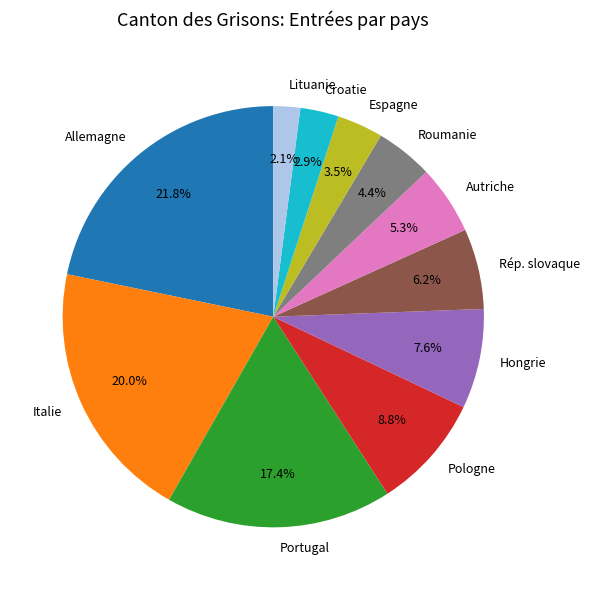

To the nearest percent, what is the average slice percentage?

9%